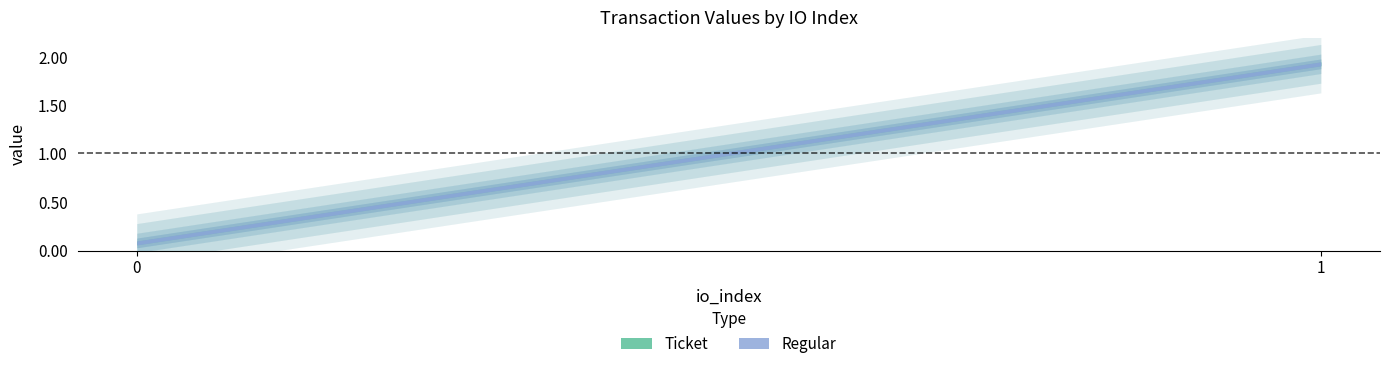

Is the value of Ticket at 1 greater than the value of Regular at 0?

Yes